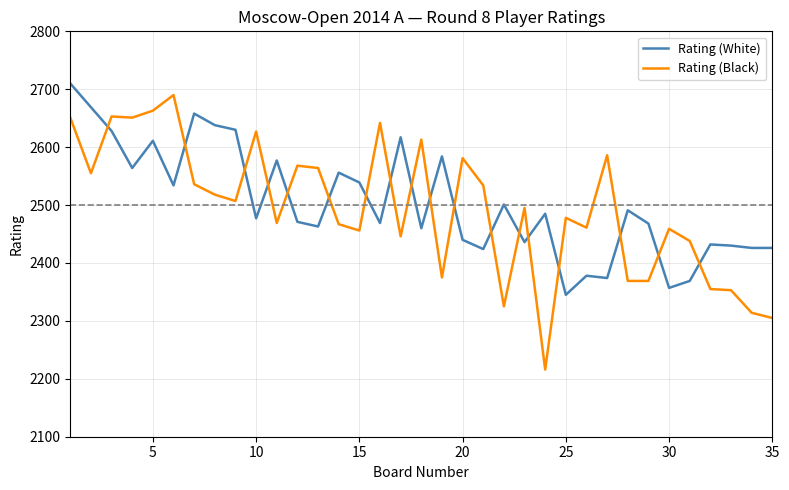

Rank the series by their maximum value, from lowest to highest.

Rating (Black), Rating (White)